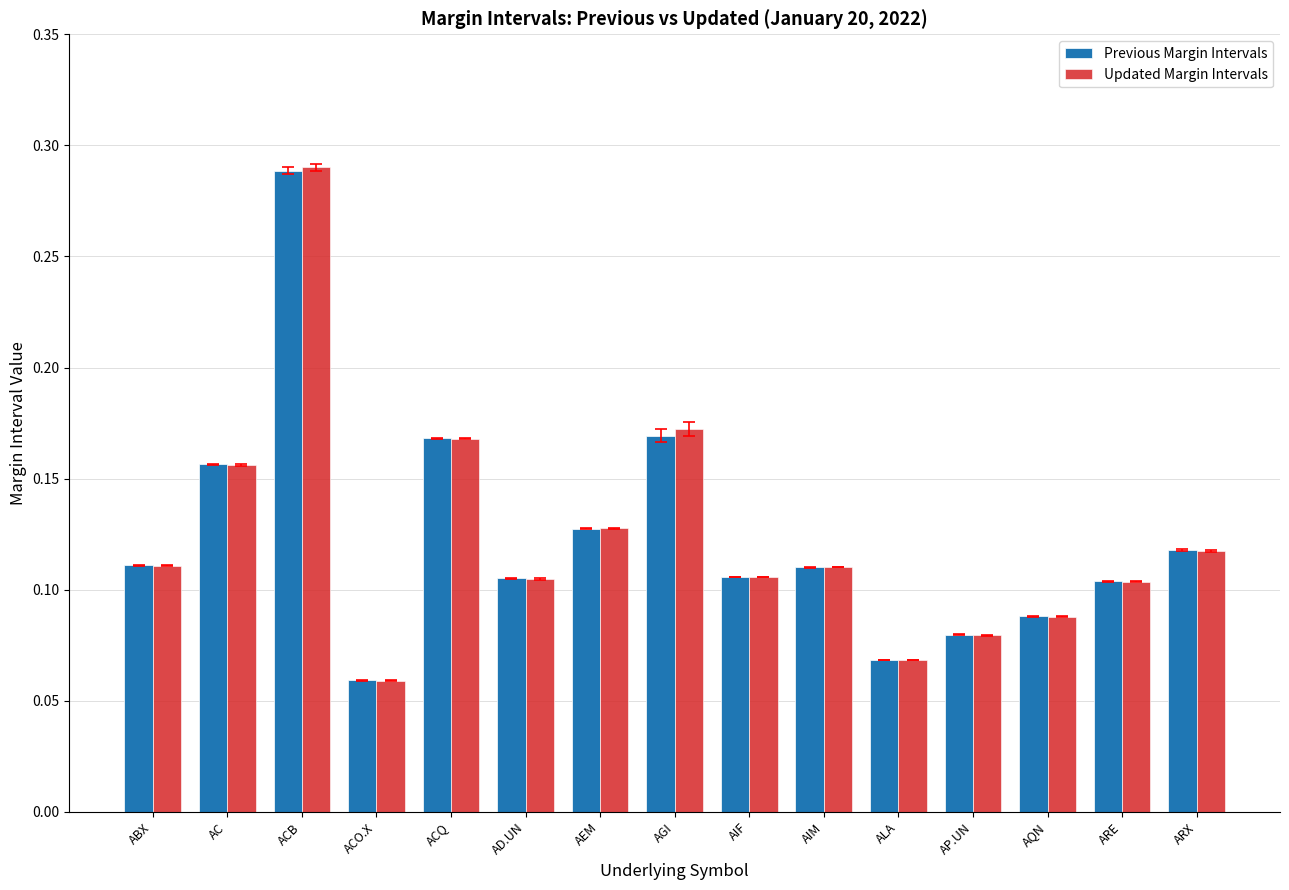

Which series changed the most between ACO.X and ARE?

Previous Margin Intervals